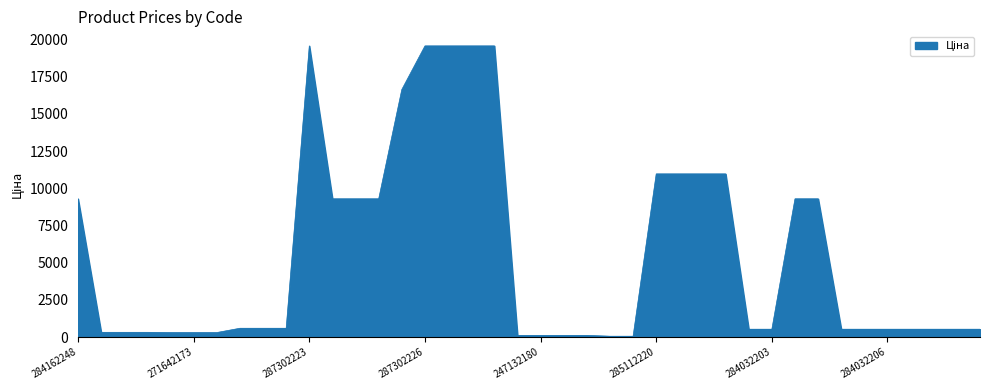

What is the maximum value shown in the chart?

19564.9